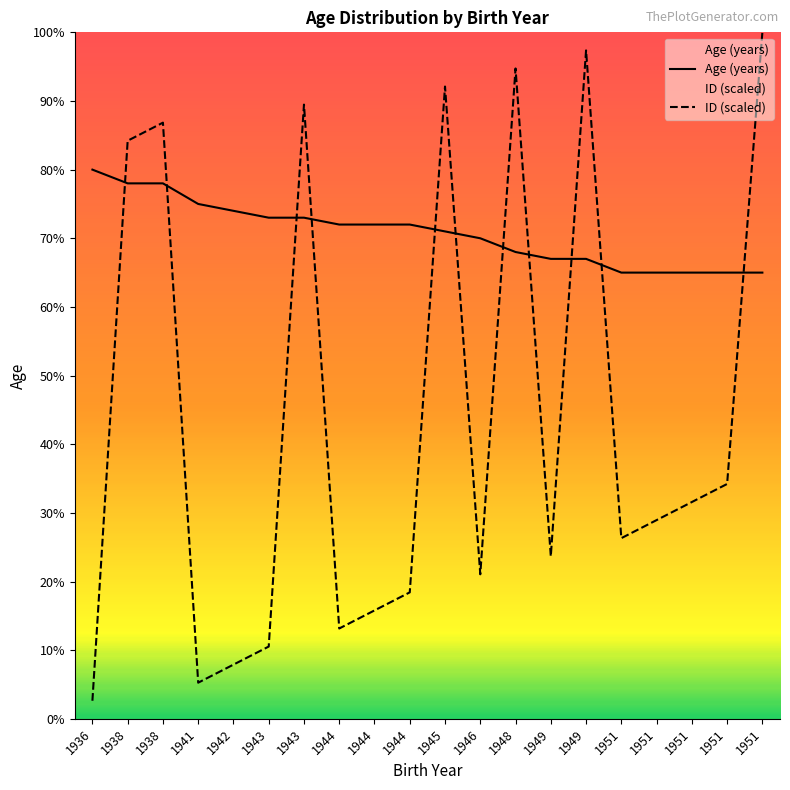

Reading left to right, transcribe all the data shown in this chart.

Age (years): 80.0	78.0	78.0	75.0	74.0	73.0	73.0	72.0	72.0	72.0	71.0	70.0	68.0	67.0	67.0	65.0	65.0	65.0	65.0	65.0
ID: 2.6	84.2	86.8	5.3	7.9	10.5	89.5	13.2	15.8	18.4	92.1	21.1	94.7	23.7	97.4	26.3	28.9	31.6	34.2	100.0